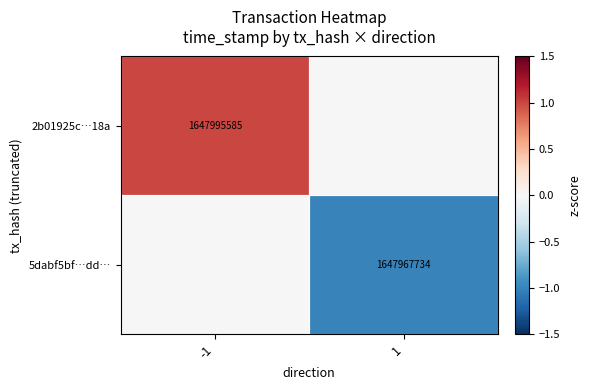

True or false: 2b01925c…18a has a value of 486246537 at -1.

False